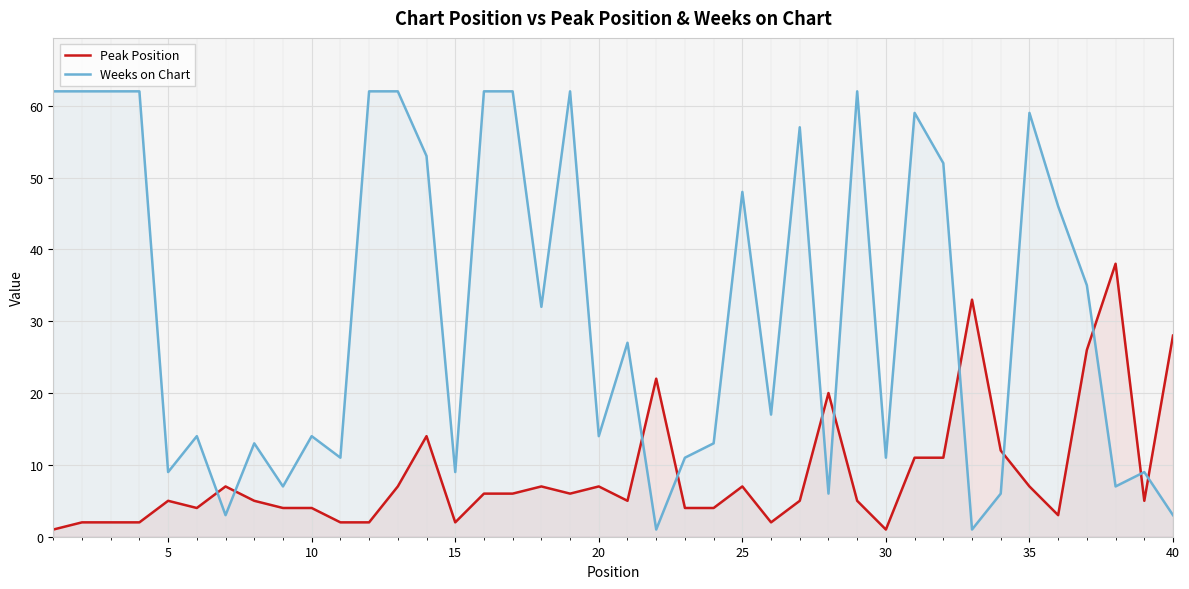

List the series in order of their peak value, highest first.

Weeks on Chart, Peak Position